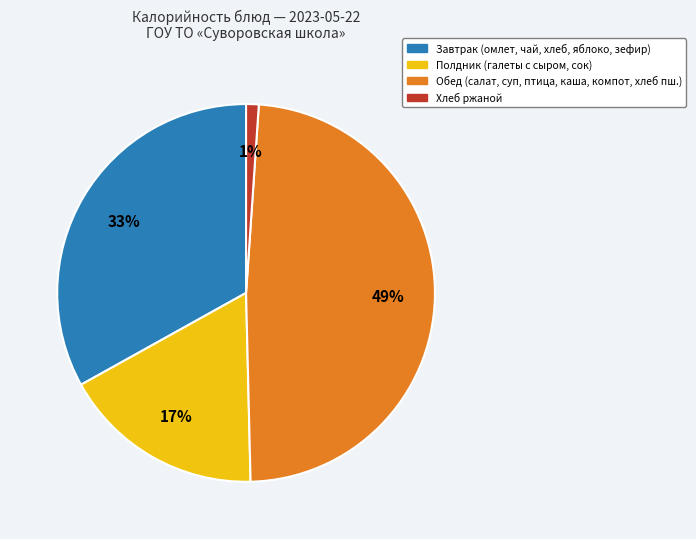

To the nearest percent, what is the average slice percentage?

25%